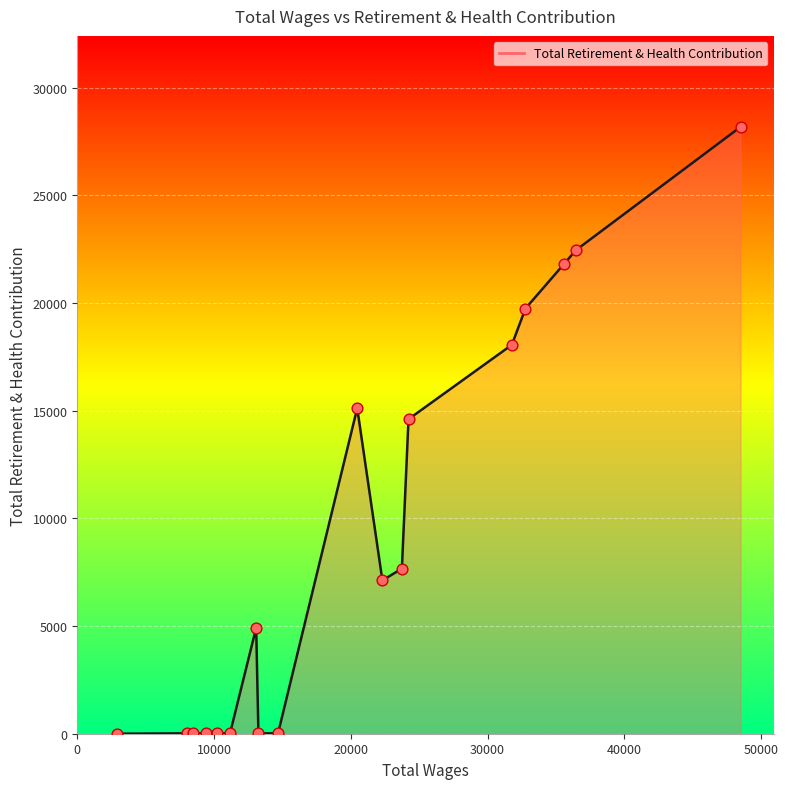

What is the greatest value displayed?

28182